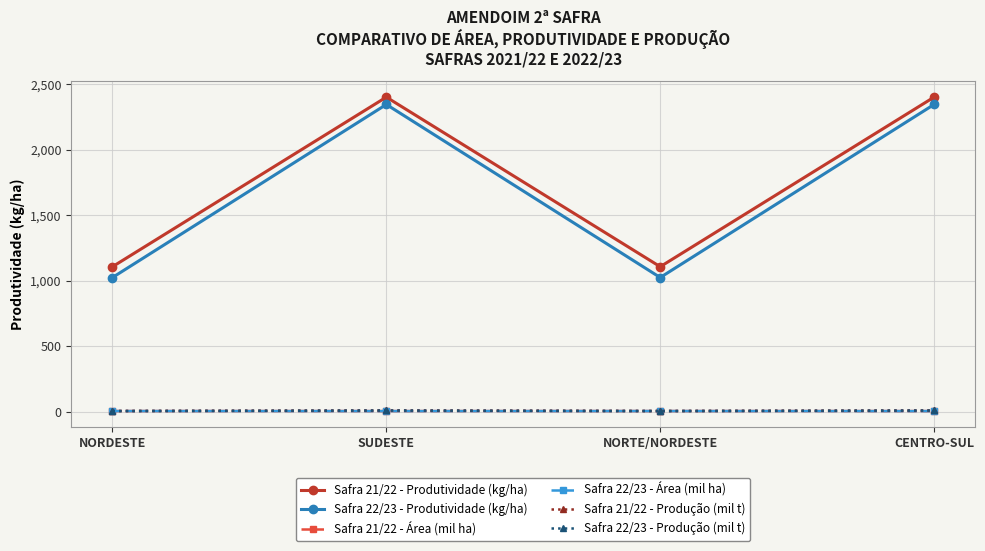

What position from the right is CENTRO-SUL?

1